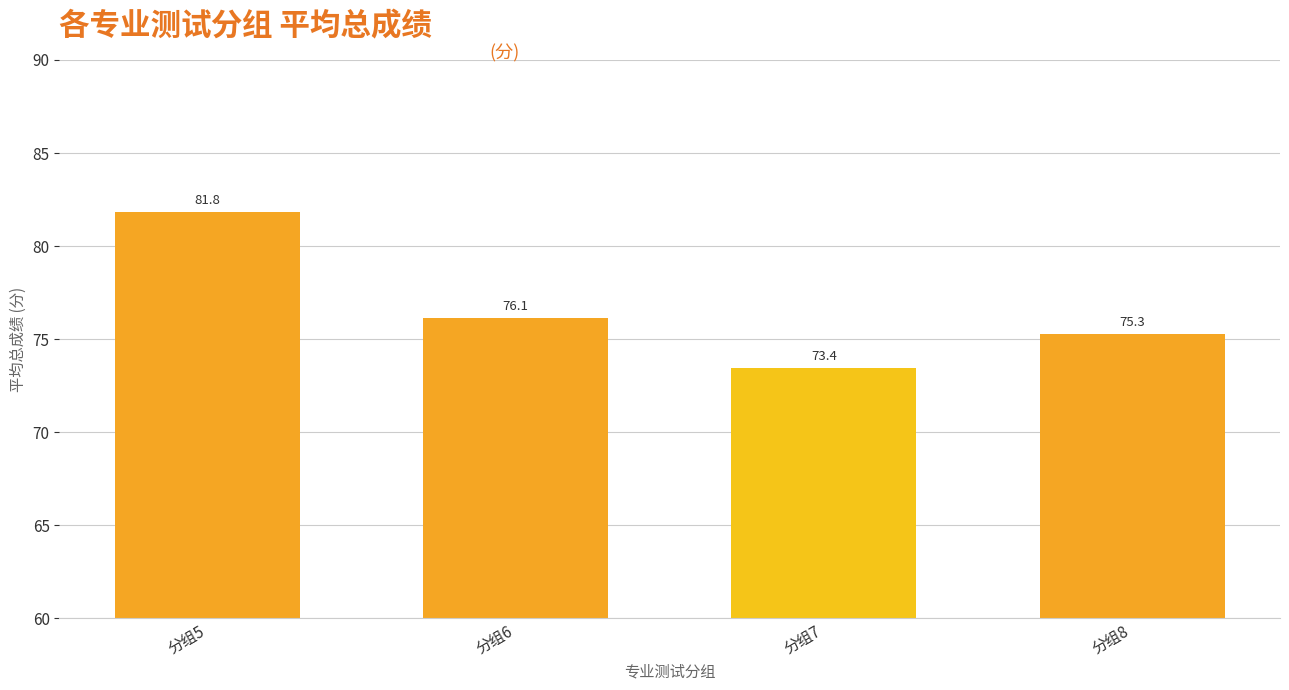

How many data points are above 76?

2